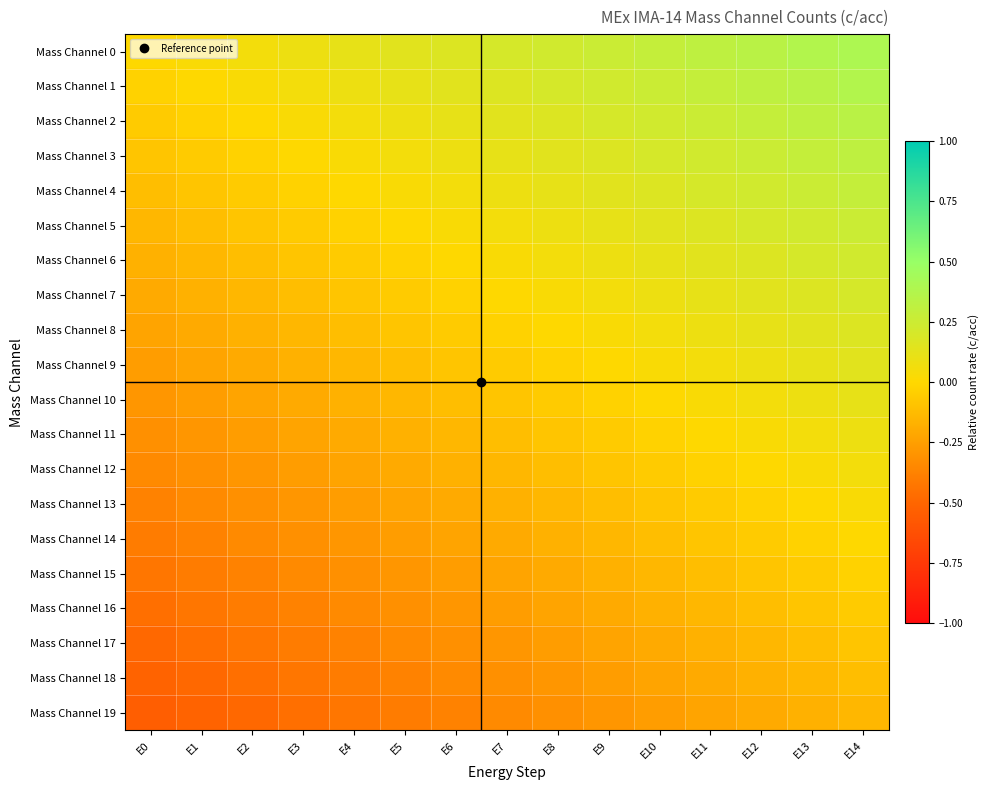

What is the greatest value displayed?

0.4